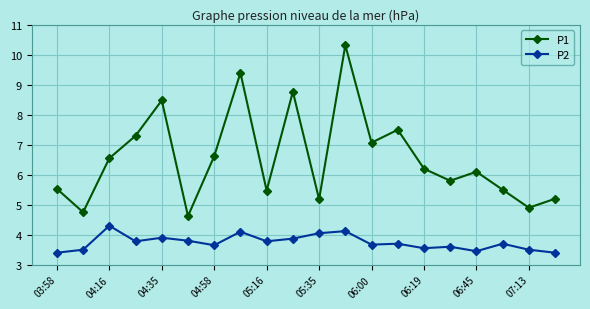

What is the value of the P2 point at the 3rd from the left?

4.3